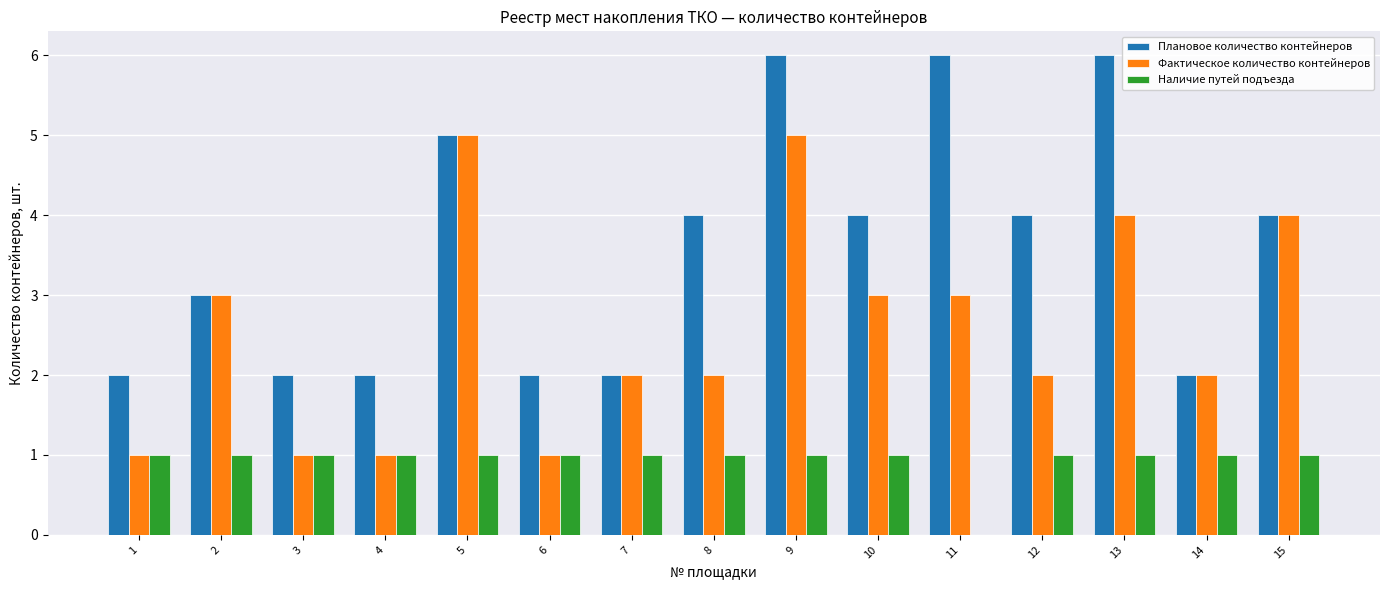

Reading left to right, transcribe all the data shown in this chart.

Плановое количество контейнеров: 1=2	2=3	3=2	4=2	5=5	6=2	7=2	8=4	9=6	10=4	11=6	12=4	13=6	14=2	15=4
Фактическое количество контейнеров: 1=1	2=3	3=1	4=1	5=5	6=1	7=2	8=2	9=5	10=3	11=3	12=2	13=4	14=2	15=4
Наличие путей подъезда: 1=1	2=1	3=1	4=1	5=1	6=1	7=1	8=1	9=1	10=1	11=0	12=1	13=1	14=1	15=1